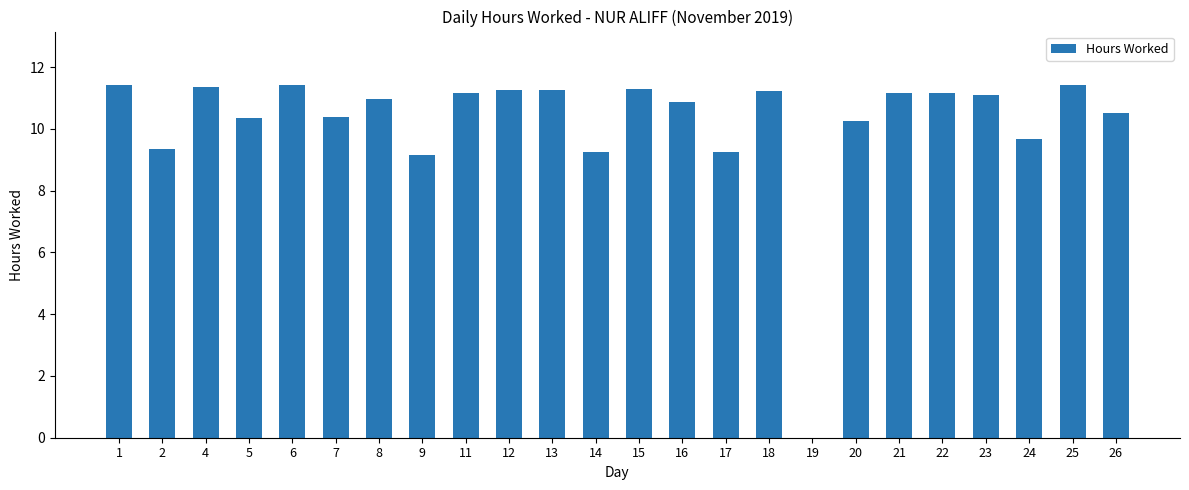

The chart shows a value of 10.4 at 7. True or false?

True